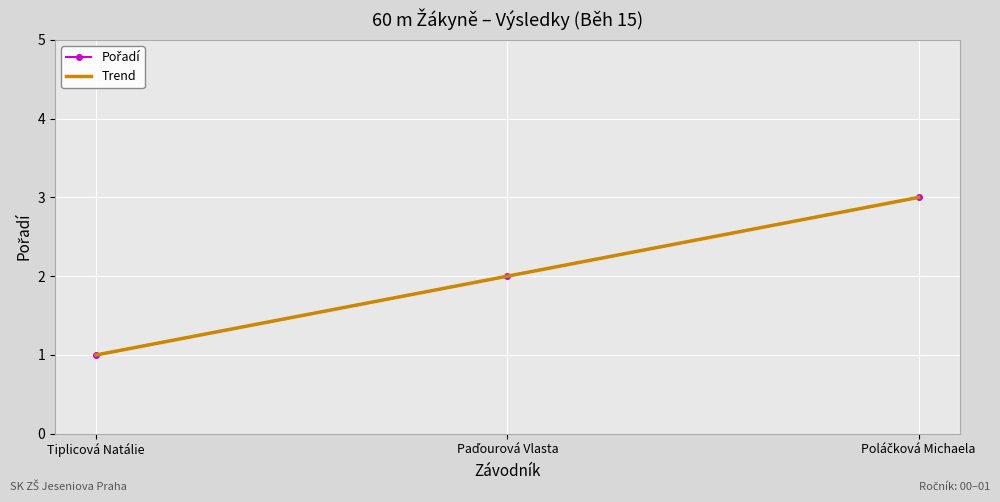

How many values are below 2?

1